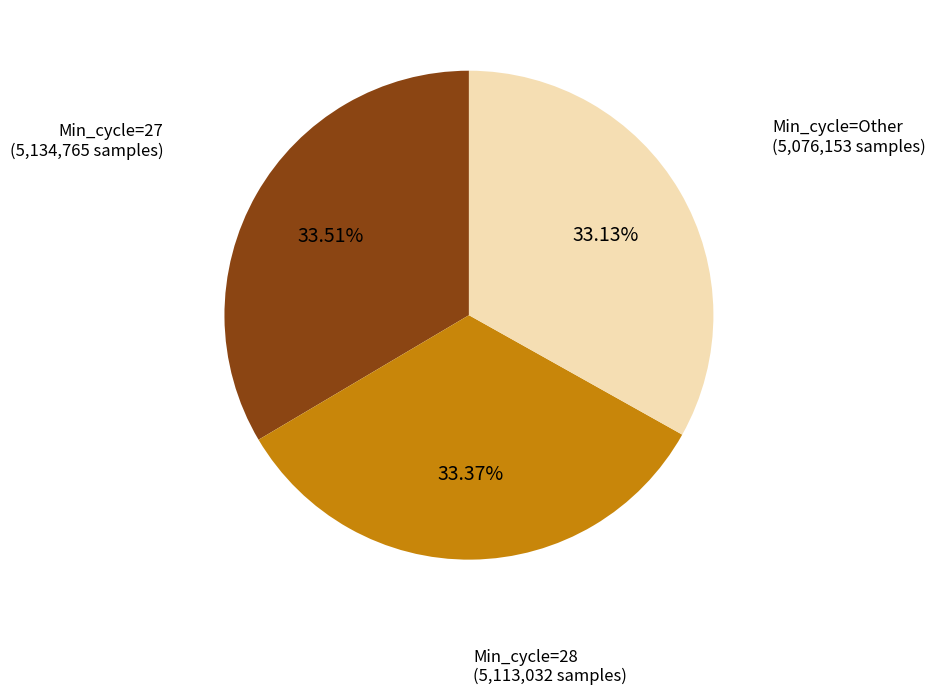

Does any single category account for the majority?

No